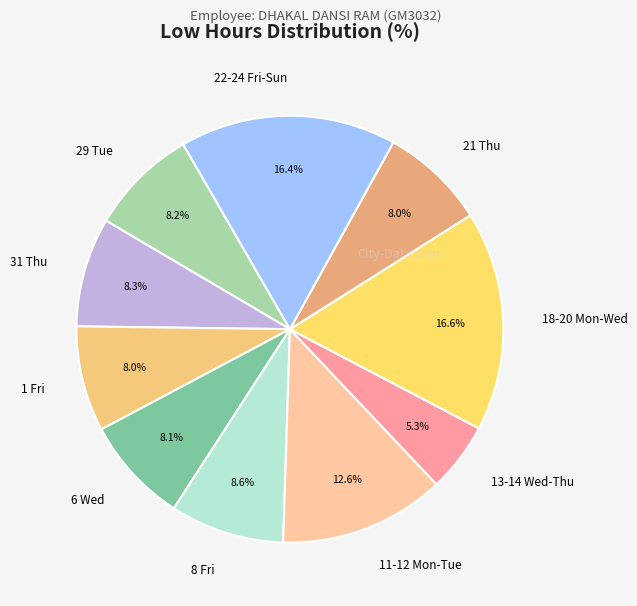

Which category has the smallest portion of the pie?

13-14 Wed-Thu